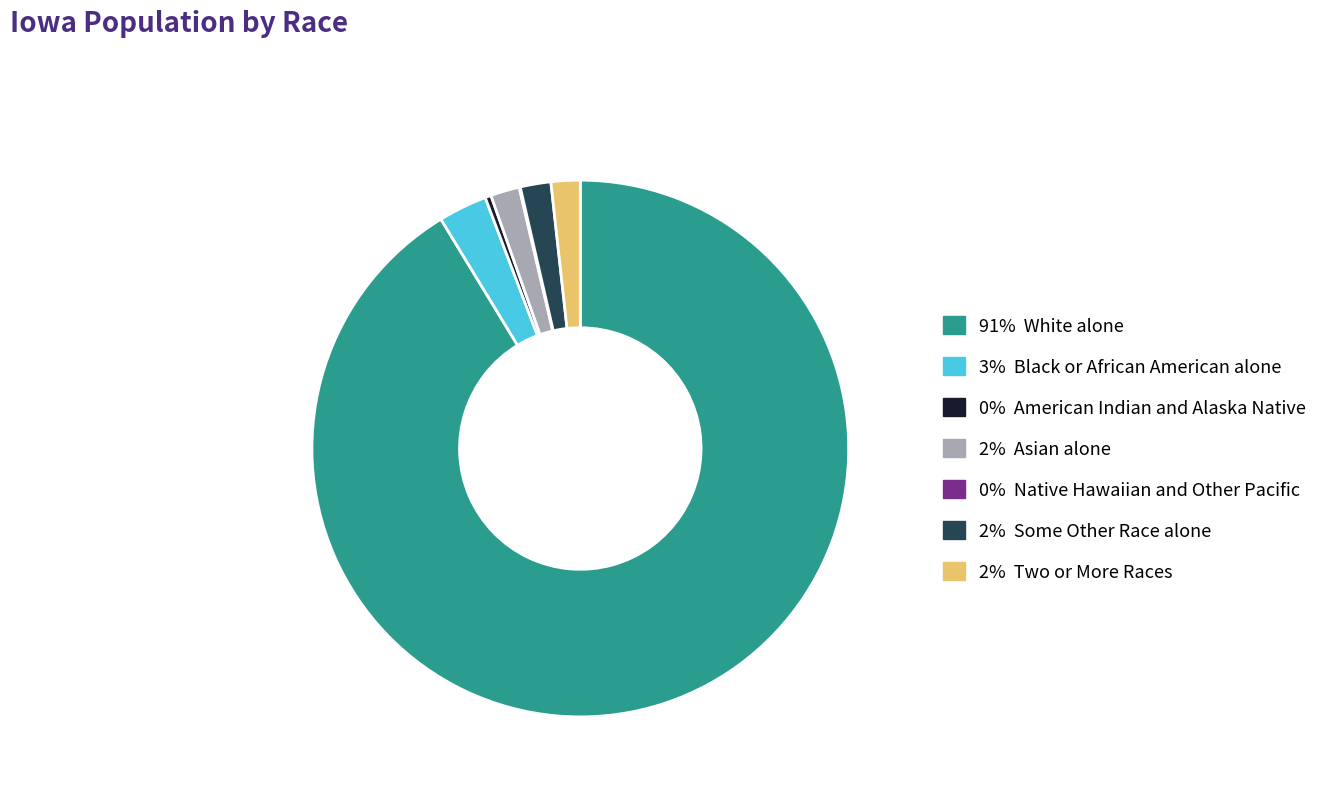

Does any single category account for the majority?

Yes